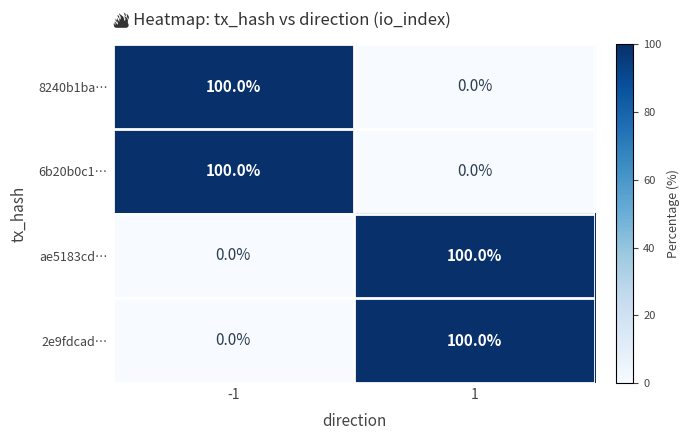

Is the value of 2e9fdcad… at -1 greater than the value of 6b20b0c1… at -1?

No